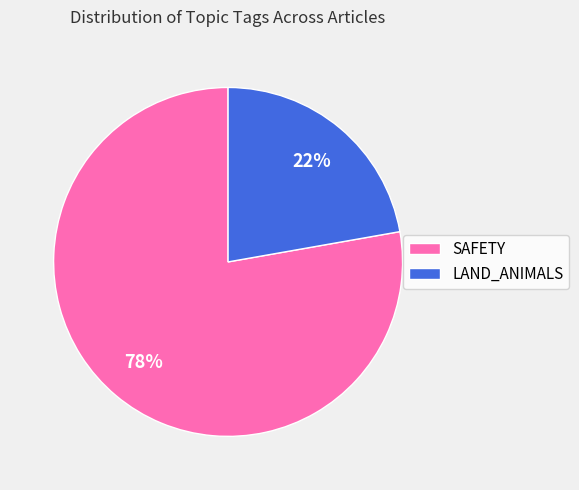

True or false: SAFETY accounts for 78% of the total.

True